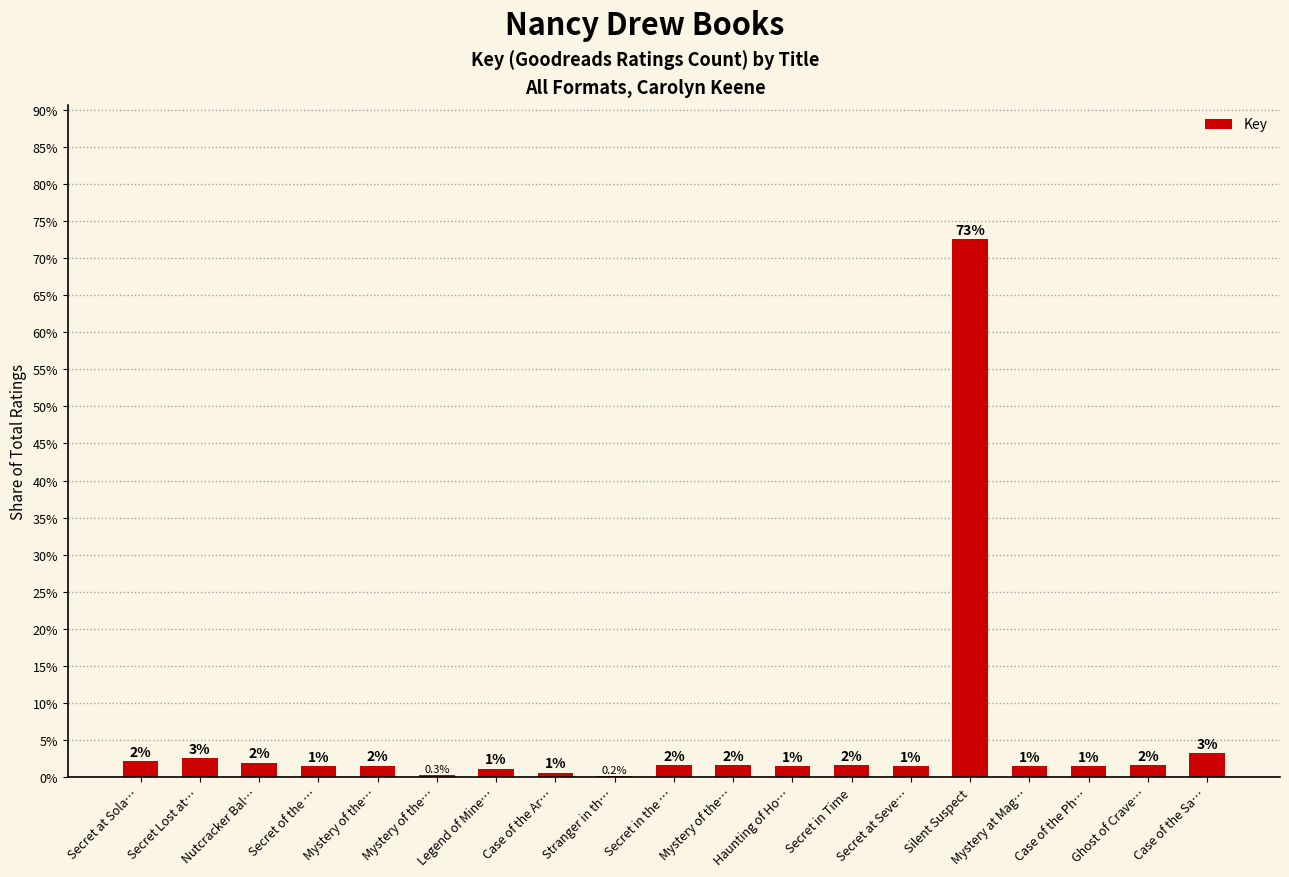

What is the average value?

5.3